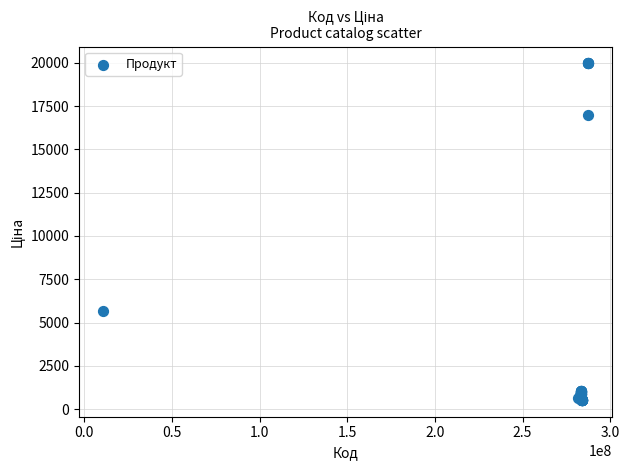

What Y value in the scatter plot is closest to 10247?

5673.8